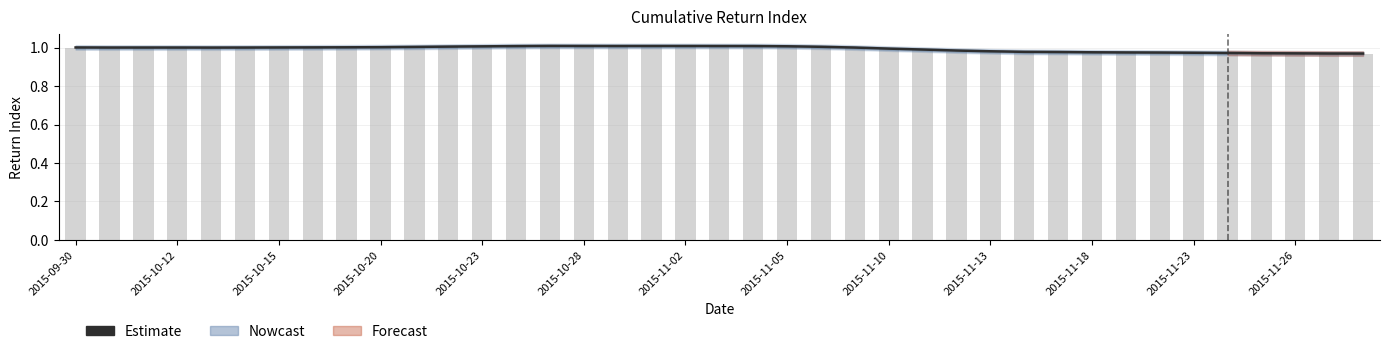

What value does the data have at 37?

1.0